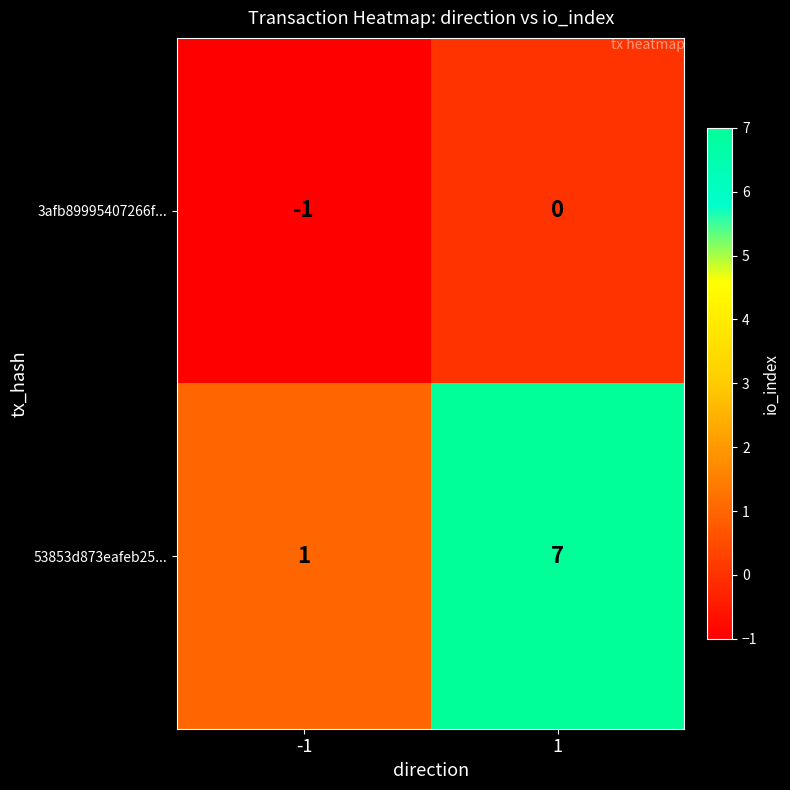

At which category is the sum across all series the highest?

1